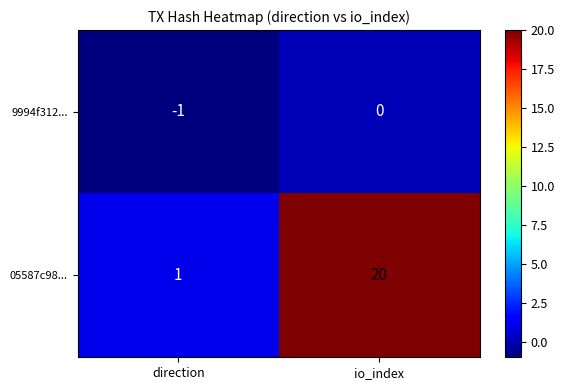

Count the number of data series in this chart.

2